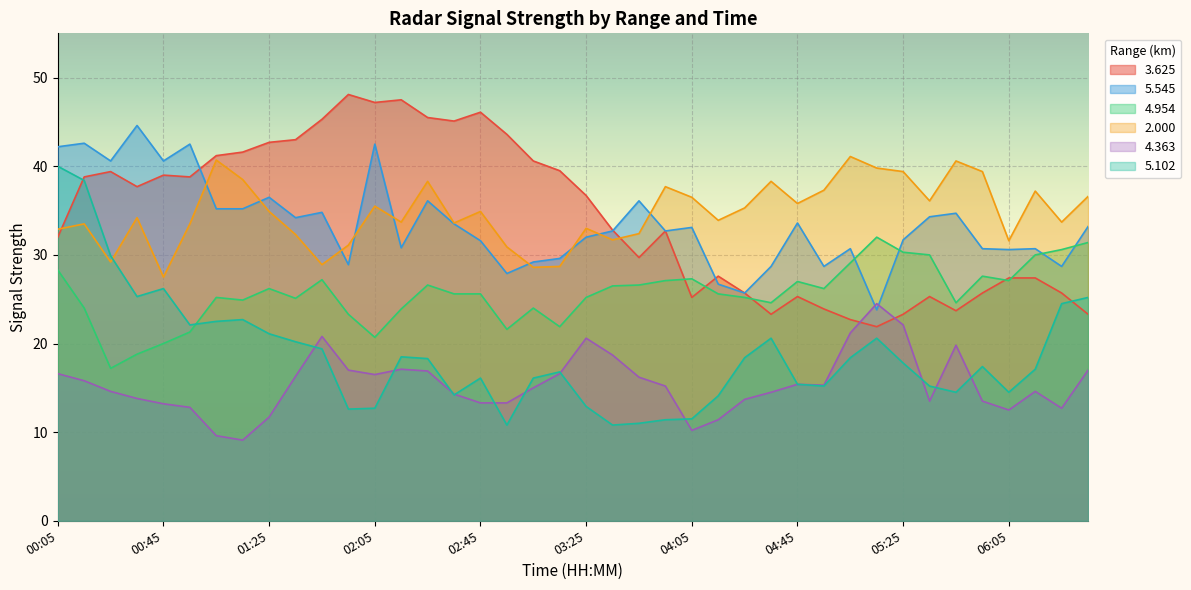

Reading left to right, what are all the values shown in this chart?

  3.625: 00:05=32.0	00:15=38.8	00:25=39.4	00:35=37.7	00:45=39.0	00:55=38.8	01:05=41.2	01:15=41.6	01:25=42.7	01:35=43.0	01:45=45.3	01:55=48.1	02:05=47.2	02:15=47.5	02:25=45.5	02:35=45.1	02:45=46.1	02:55=43.6	03:05=40.6	03:15=39.5	03:25=36.7	03:35=32.8	03:45=29.7	03:55=32.7	04:05=25.2	04:15=27.6	04:25=25.7	04:35=23.3	04:45=25.3	04:55=23.9	05:05=22.7	05:15=21.9	05:25=23.3	05:35=25.3	05:45=23.7	05:55=25.7	06:05=27.4	06:15=27.4	06:25=25.7	06:35=23.3
  5.545: 00:05=42.2	00:15=42.6	00:25=40.6	00:35=44.6	00:45=40.6	00:55=42.5	01:05=35.2	01:15=35.2	01:25=36.5	01:35=34.2	01:45=34.8	01:55=28.9	02:05=42.5	02:15=30.8	02:25=36.1	02:35=33.5	02:45=31.6	02:55=27.9	03:05=29.2	03:15=29.6	03:25=32.0	03:35=32.7	03:45=36.1	03:55=32.7	04:05=33.1	04:15=26.7	04:25=25.7	04:35=28.7	04:45=33.6	04:55=28.7	05:05=30.7	05:15=23.8	05:25=31.7	05:35=34.3	05:45=34.7	05:55=30.7	06:05=30.6	06:15=30.7	06:25=28.7	06:35=33.2
  4.954: 00:05=28.3	00:15=24.0	00:25=17.2	00:35=18.8	00:45=20.0	00:55=21.3	01:05=25.2	01:15=24.9	01:25=26.2	01:35=25.1	01:45=27.2	01:55=23.3	02:05=20.7	02:15=23.9	02:25=26.6	02:35=25.6	02:45=25.6	02:55=21.6	03:05=24.0	03:15=21.9	03:25=25.2	03:35=26.5	03:45=26.6	03:55=27.1	04:05=27.3	04:15=25.6	04:25=25.2	04:35=24.6	04:45=27.0	04:55=26.2	05:05=29.1	05:15=32.0	05:25=30.3	05:35=30.0	05:45=24.6	05:55=27.6	06:05=27.1	06:15=30.0	06:25=30.6	06:35=31.4
 2.000: 00:05=32.9	00:15=33.5	00:25=29.2	00:35=34.2	00:45=27.5	00:55=33.5	01:05=40.7	01:15=38.5	01:25=34.9	01:35=32.3	01:45=28.9	01:55=31.1	02:05=35.5	02:15=33.7	02:25=38.3	02:35=33.6	02:45=34.9	02:55=30.9	03:05=28.6	03:15=28.7	03:25=33.0	03:35=31.7	03:45=32.4	03:55=37.7	04:05=36.5	04:15=33.9	04:25=35.3	04:35=38.3	04:45=35.8	04:55=37.3	05:05=41.1	05:15=39.8	05:25=39.4	05:35=36.1	05:45=40.6	05:55=39.4	06:05=31.6	06:15=37.2	06:25=33.7	06:35=36.6
  4.363: 00:05=16.6	00:15=15.8	00:25=14.6	00:35=13.8	00:45=13.2	00:55=12.8	01:05=9.6	01:15=9.1	01:25=11.7	01:35=16.3	01:45=20.8	01:55=17.0	02:05=16.5	02:15=17.1	02:25=16.9	02:35=14.3	02:45=13.3	02:55=13.3	03:05=15.0	03:15=16.6	03:25=20.6	03:35=18.7	03:45=16.2	03:55=15.2	04:05=10.2	04:15=11.4	04:25=13.7	04:35=14.5	04:45=15.4	04:55=15.3	05:05=21.2	05:15=24.5	05:25=22.1	05:35=13.5	05:45=19.8	05:55=13.5	06:05=12.5	06:15=14.6	06:25=12.7	06:35=17.0
  5.102: 00:05=40.0	00:15=38.4	00:25=29.9	00:35=25.3	00:45=26.2	00:55=22.1	01:05=22.5	01:15=22.7	01:25=21.1	01:35=20.2	01:45=19.4	01:55=12.6	02:05=12.7	02:15=18.5	02:25=18.3	02:35=14.2	02:45=16.1	02:55=10.8	03:05=16.1	03:15=16.8	03:25=12.9	03:35=10.8	03:45=11.0	03:55=11.4	04:05=11.5	04:15=14.1	04:25=18.4	04:35=20.6	04:45=15.4	04:55=15.2	05:05=18.4	05:15=20.6	05:25=17.8	05:35=15.2	05:45=14.5	05:55=17.4	06:05=14.5	06:15=17.1	06:25=24.5	06:35=25.2